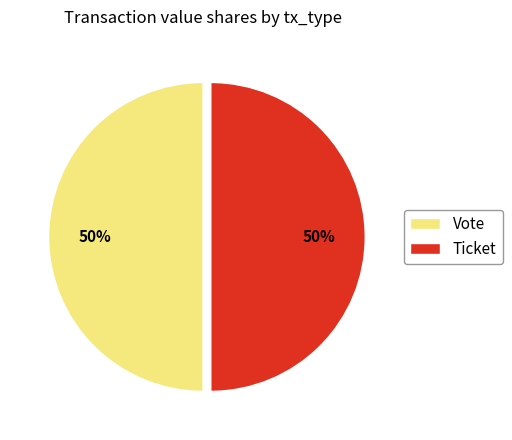

Count the number of slices in the pie.

2